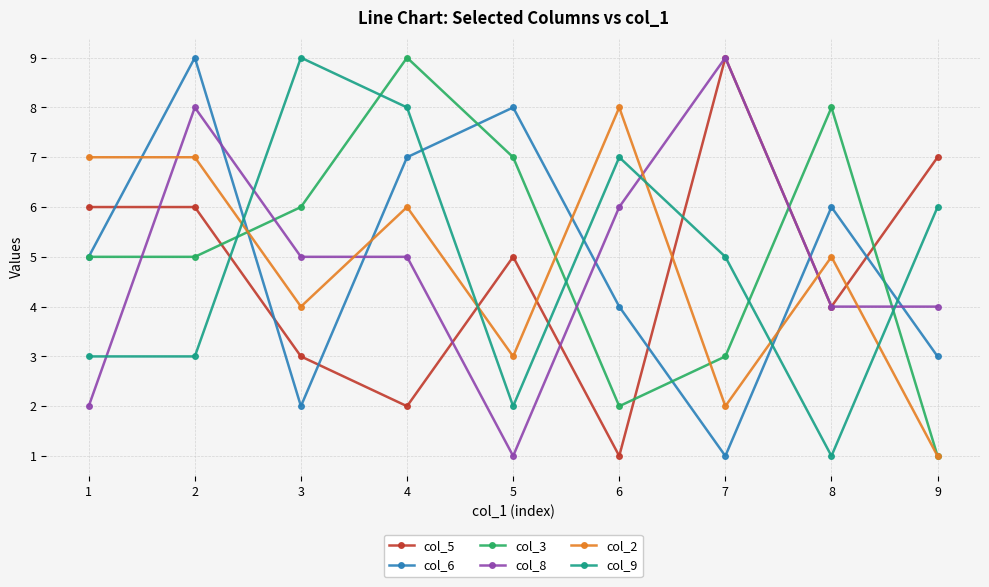

What is the spread (max minus min) of values at 3?

7